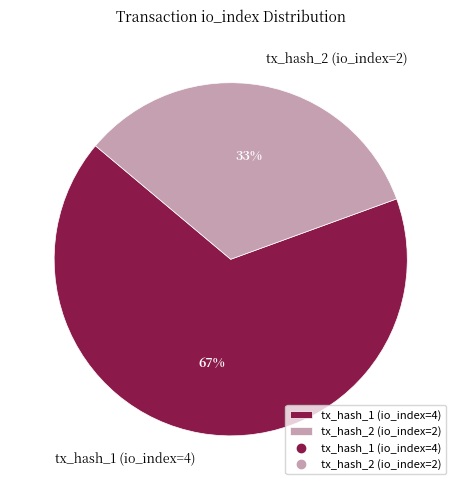

Rank the categories by value from lowest to highest.

tx_hash_2 (io_index=2), tx_hash_1 (io_index=4)